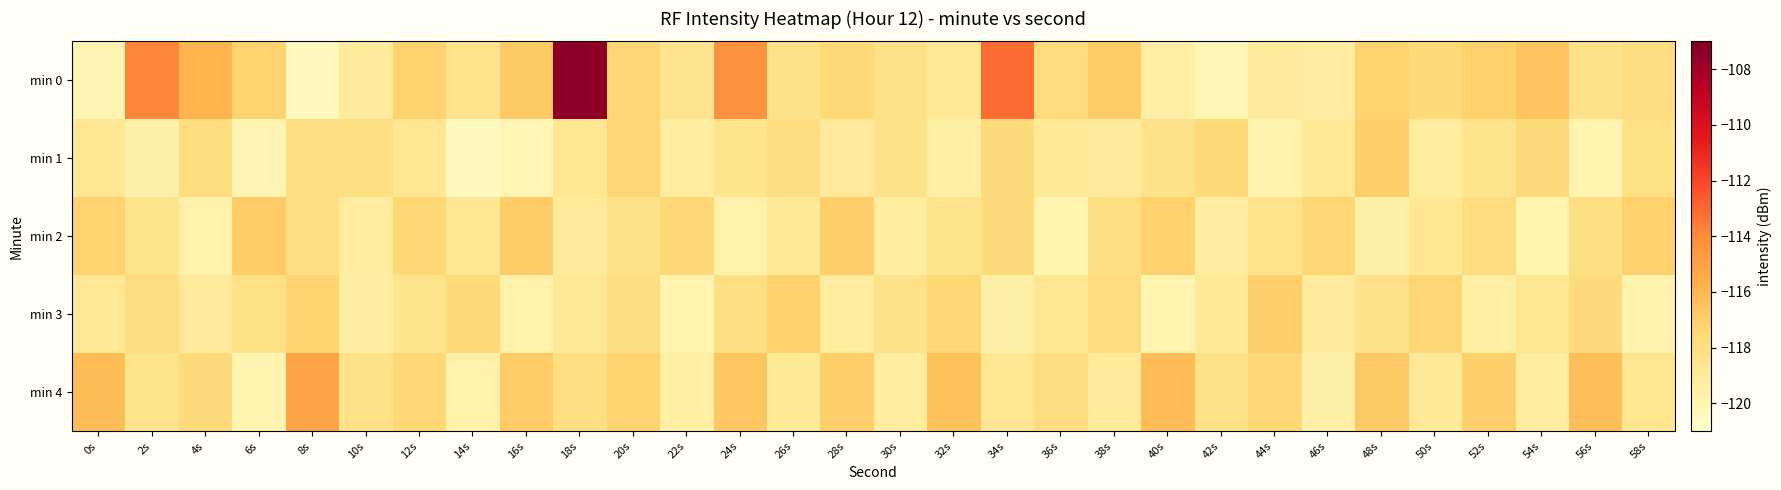

What is the greatest value displayed?

-107.5